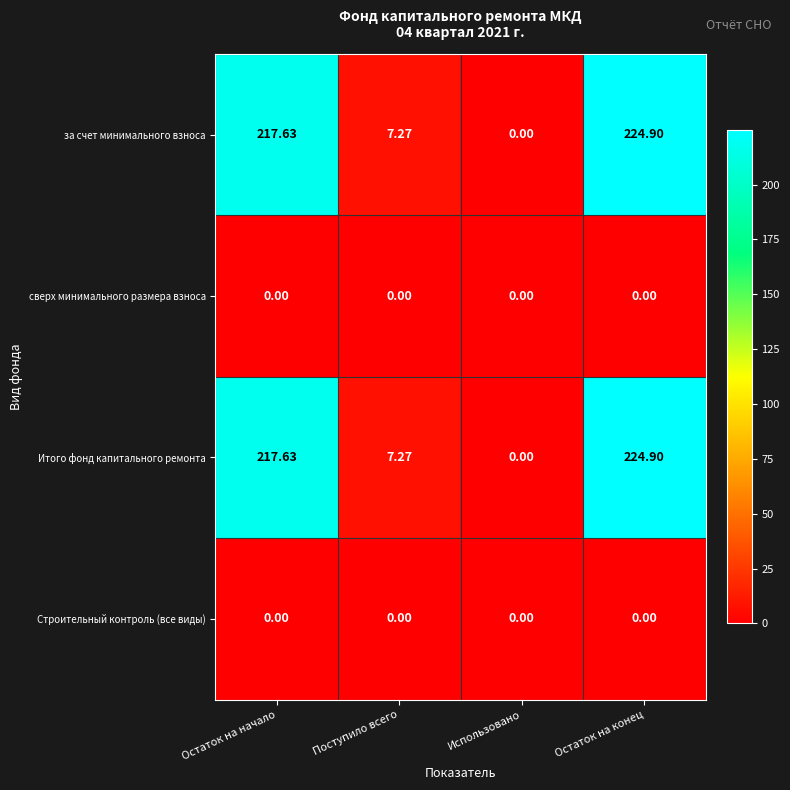

At which label does за счет минимального взноса first exceed 217?

Остаток на начало